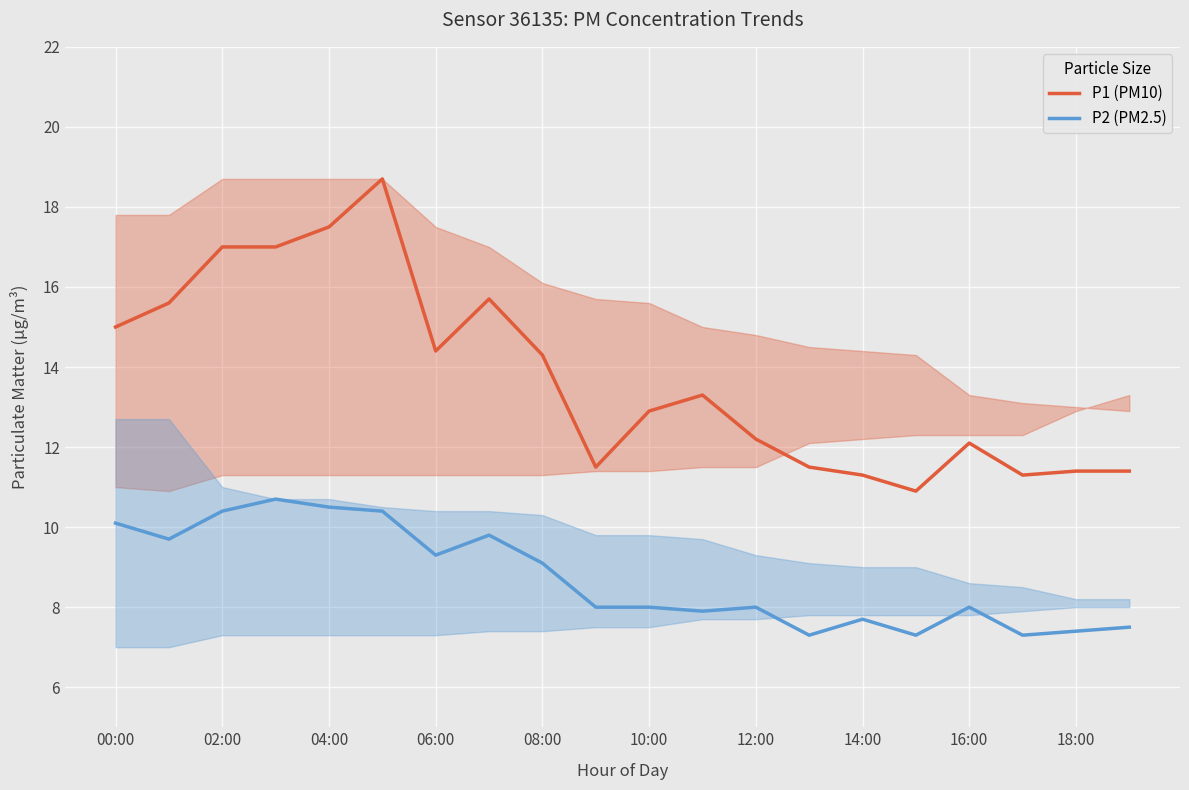

Which series has the largest range (max minus min)?

P1 (PM10)